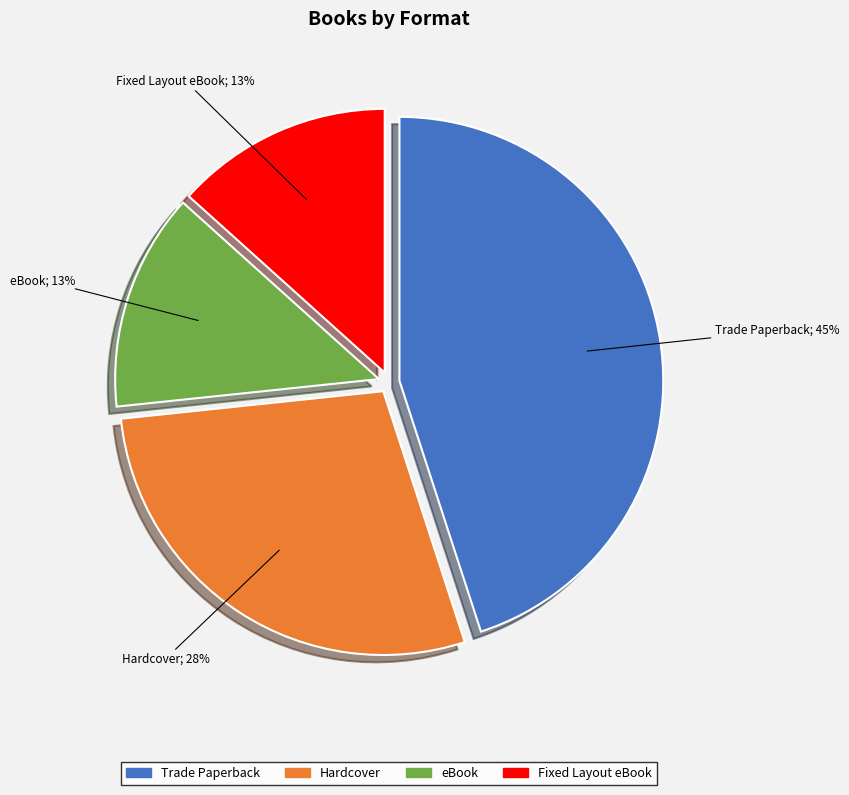

What is the largest slice in the pie chart?

Trade Paperback